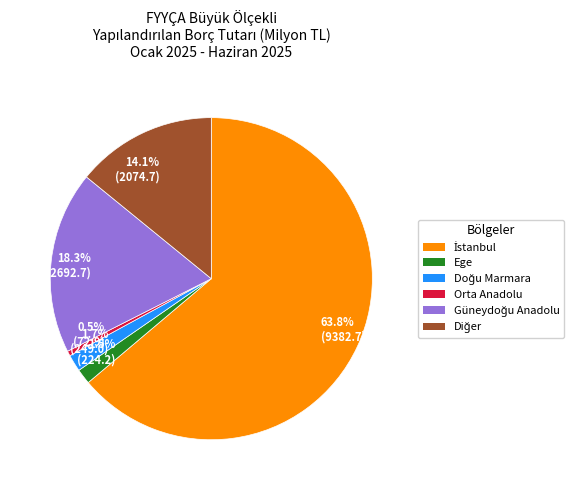

Which category has the smallest portion of the pie?

Orta Anadolu